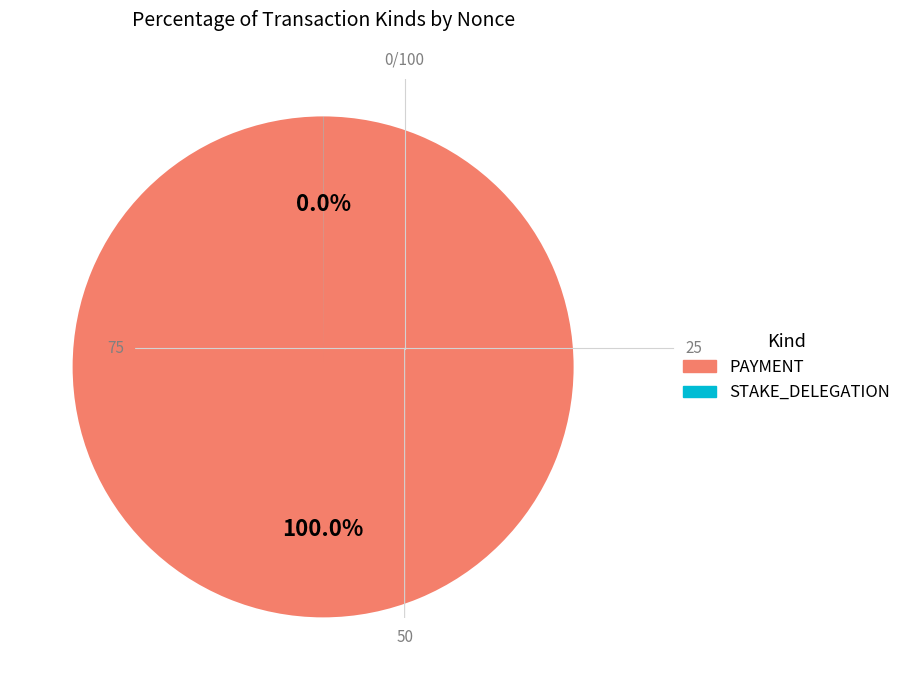

Is there any slice that represents more than half of the pie?

Yes